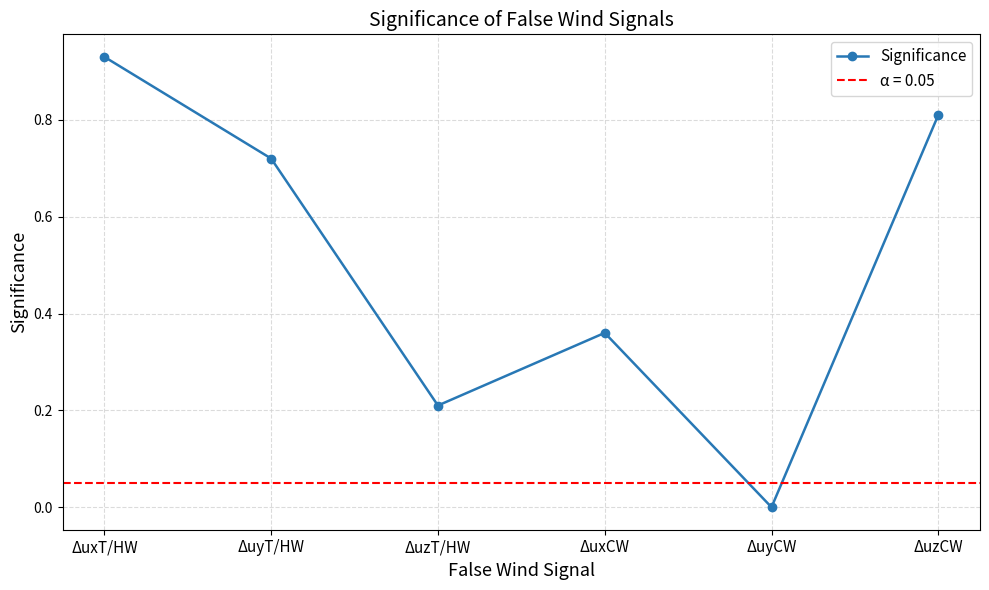

Reading right to left, list all the values displayed in this chart.

ΔuzCW=0.8	ΔuyCW=0.0	ΔuxCW=0.4	ΔuzT/HW=0.2	ΔuyT/HW=0.7	ΔuxT/HW=0.9